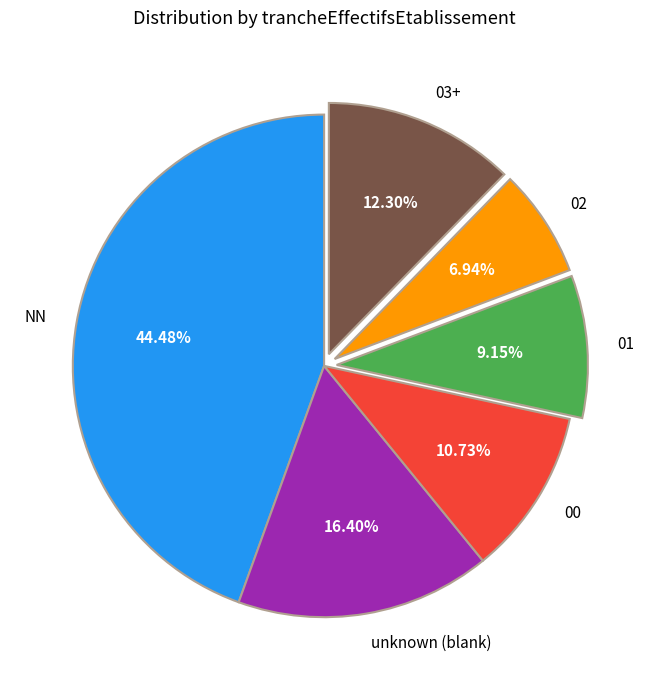

Which has a higher value, NN or 00?

NN